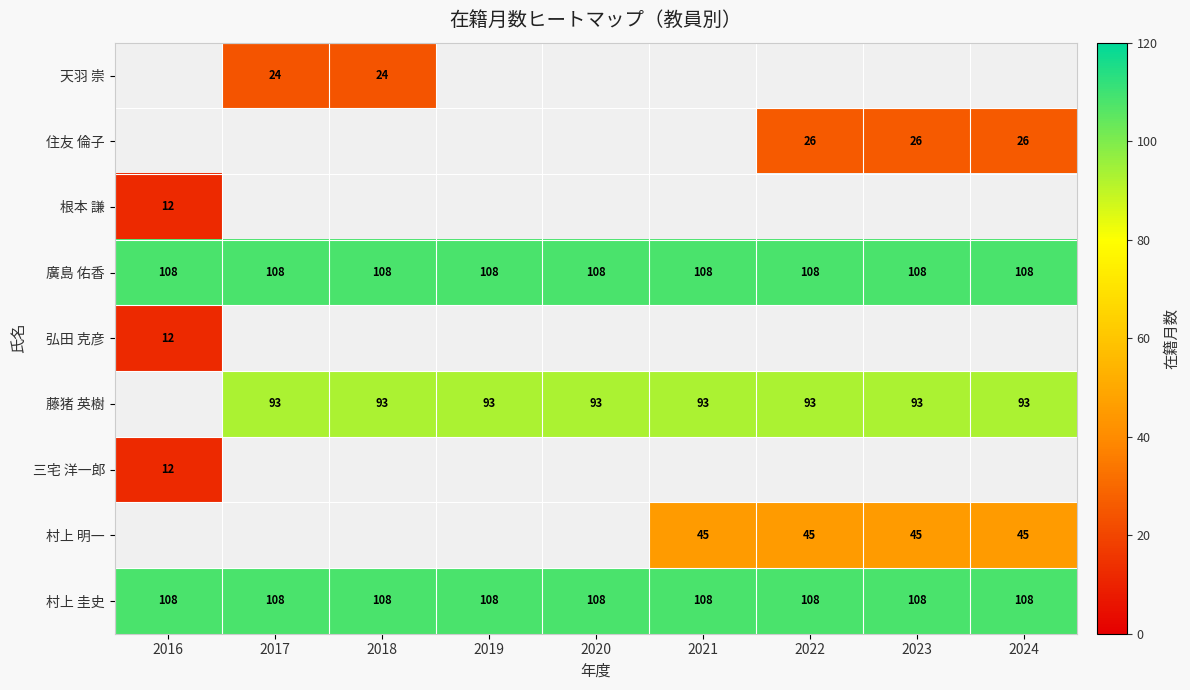

What is the average value of the 廣島 佑香 series?

108